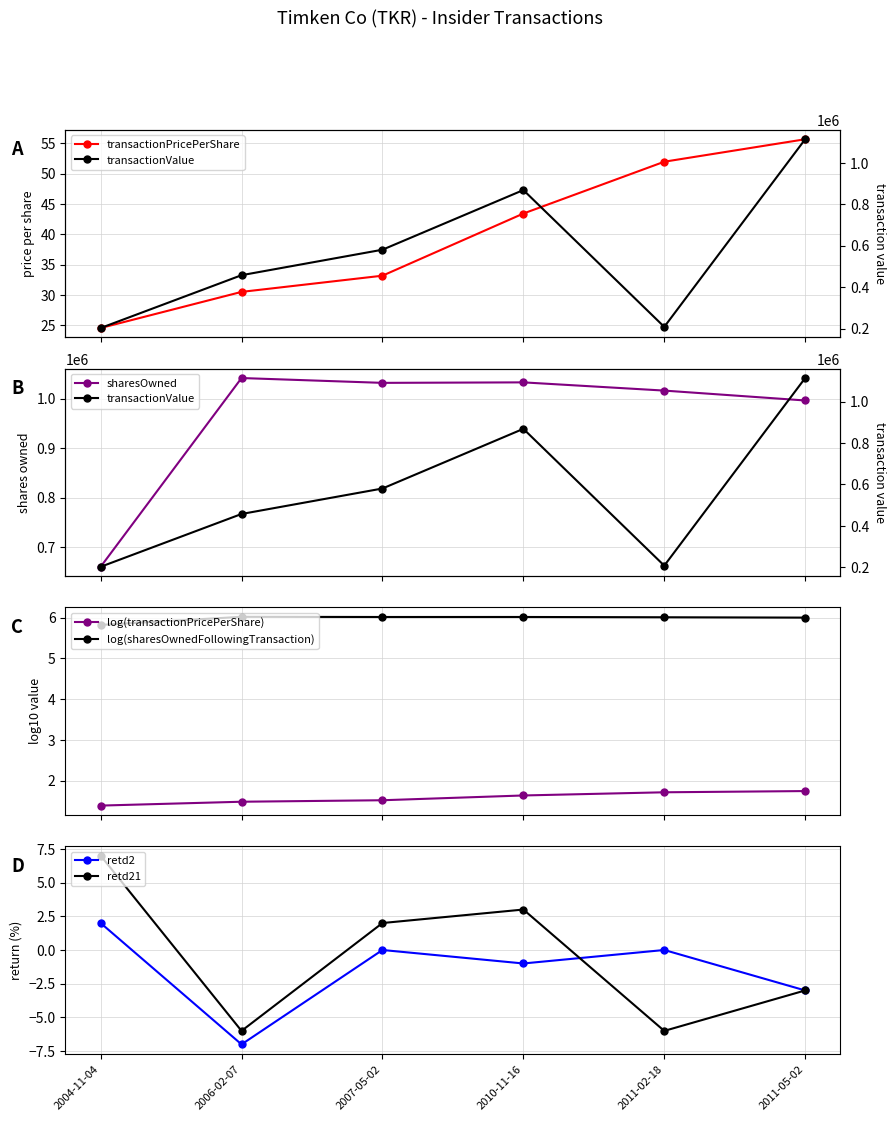

What is the highest value of the sharesOwnedFollowingTransaction series?

1041695.0